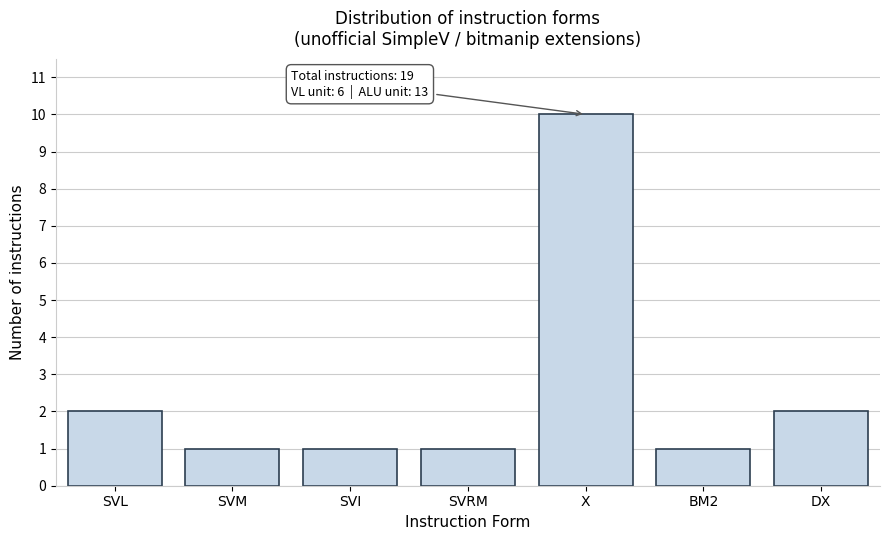

Reading left to right, what are all the values shown in this chart?

2	1	1	1	10	1	2